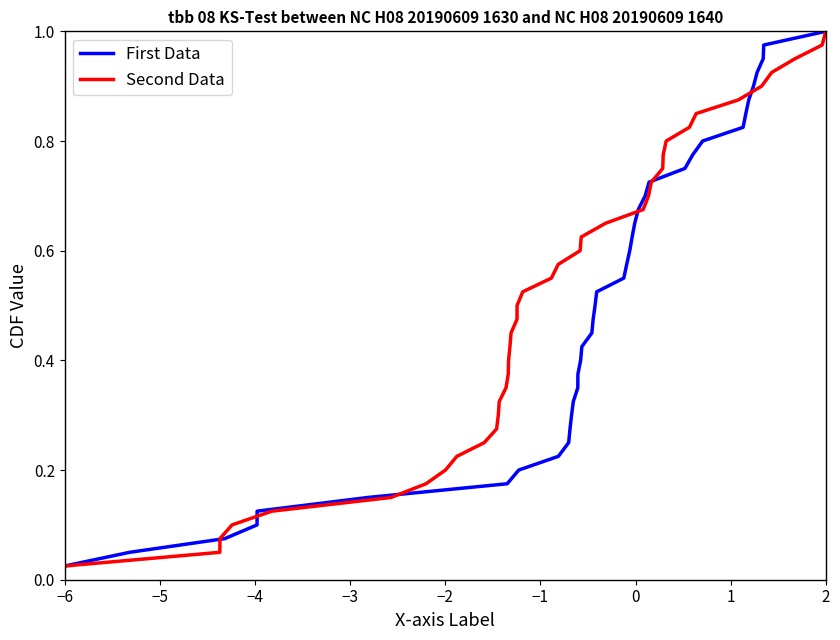

Which series has the widest spread of values?

First Data